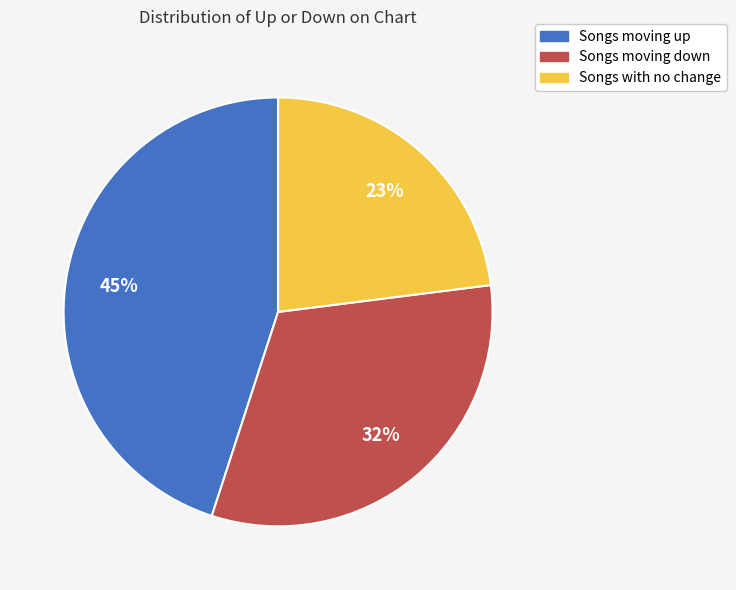

To the nearest percent, what is the average slice percentage?

33%